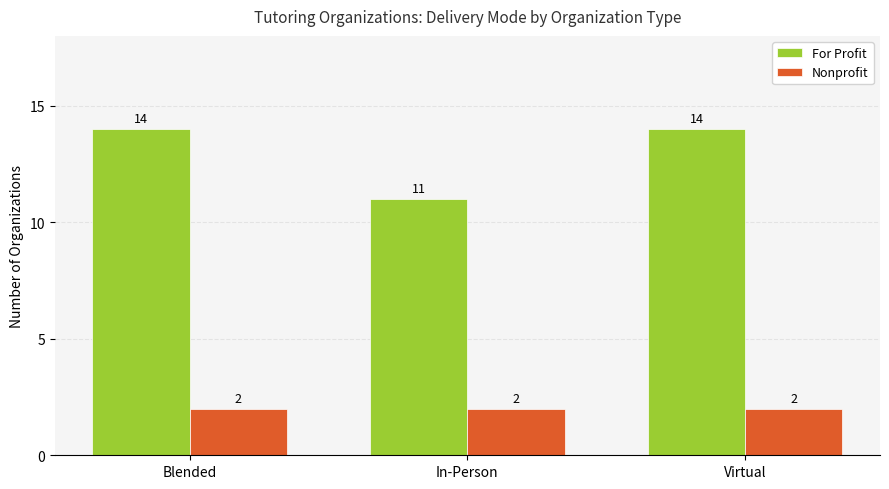

At how many categories does at least one series exceed 8?

3